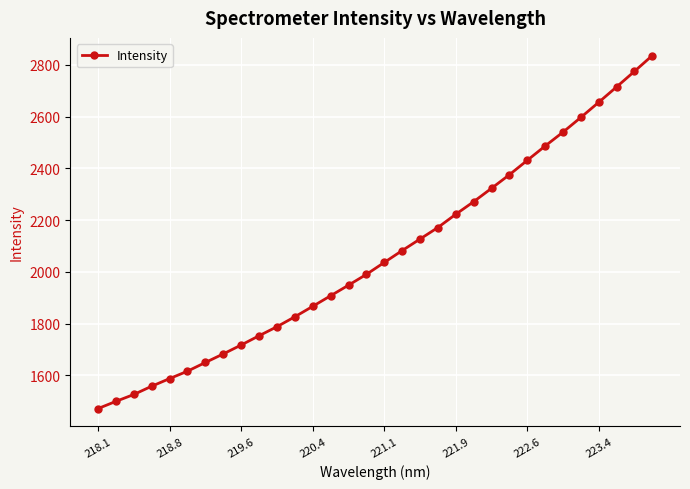

What is the value of the 4th point from the left?

1558.0